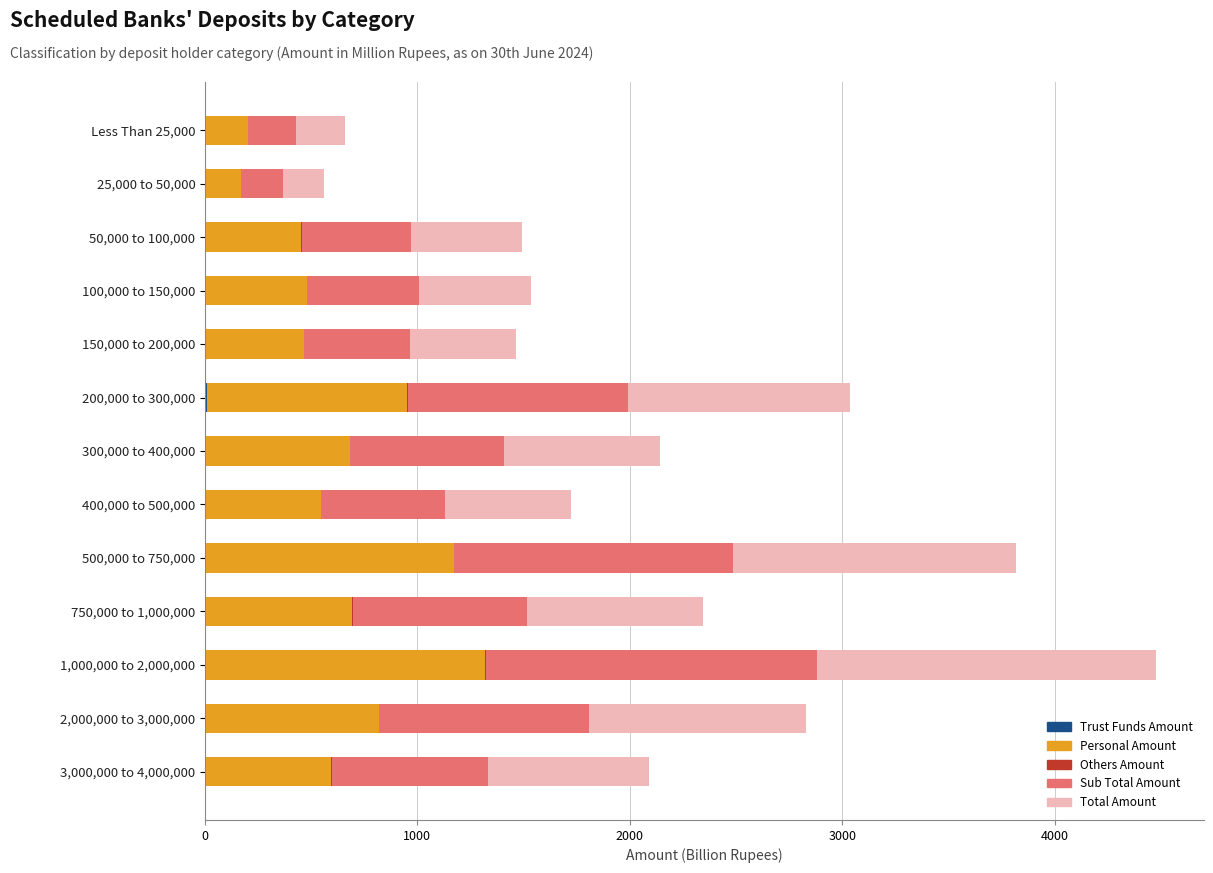

At which category is the sum across all series the highest?

1,000,000 to 2,000,000